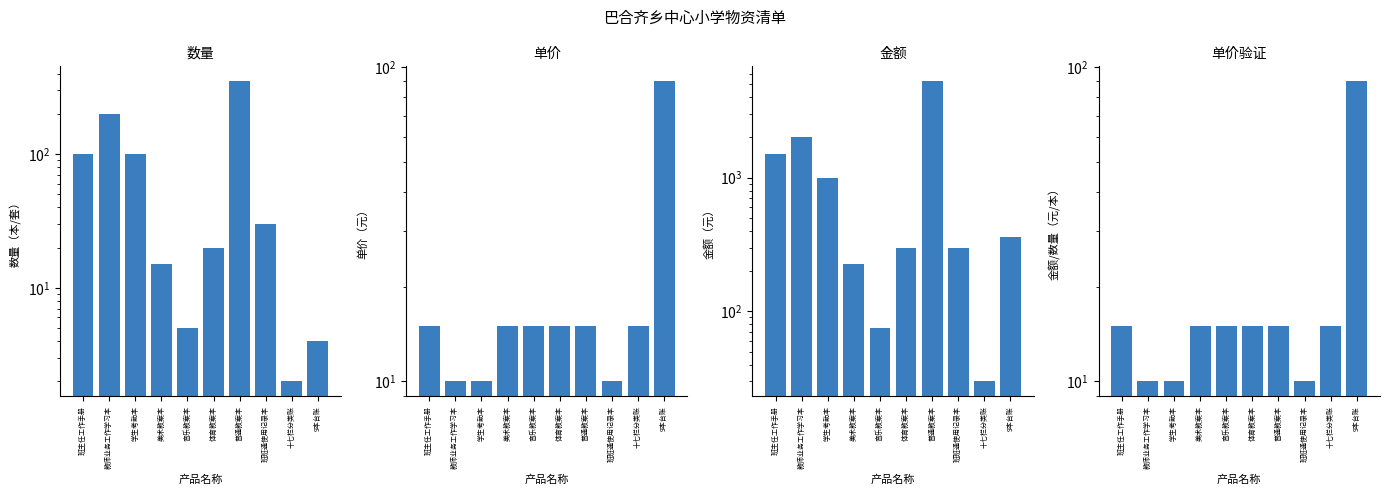

Which series has the widest spread of values?

金额